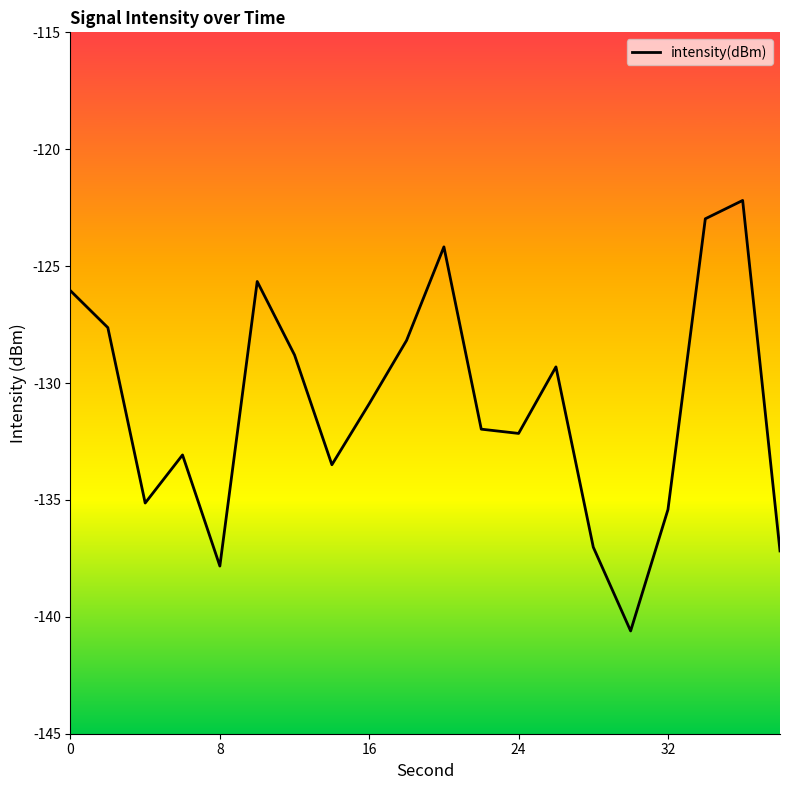

What is the greatest value displayed?

-122.2